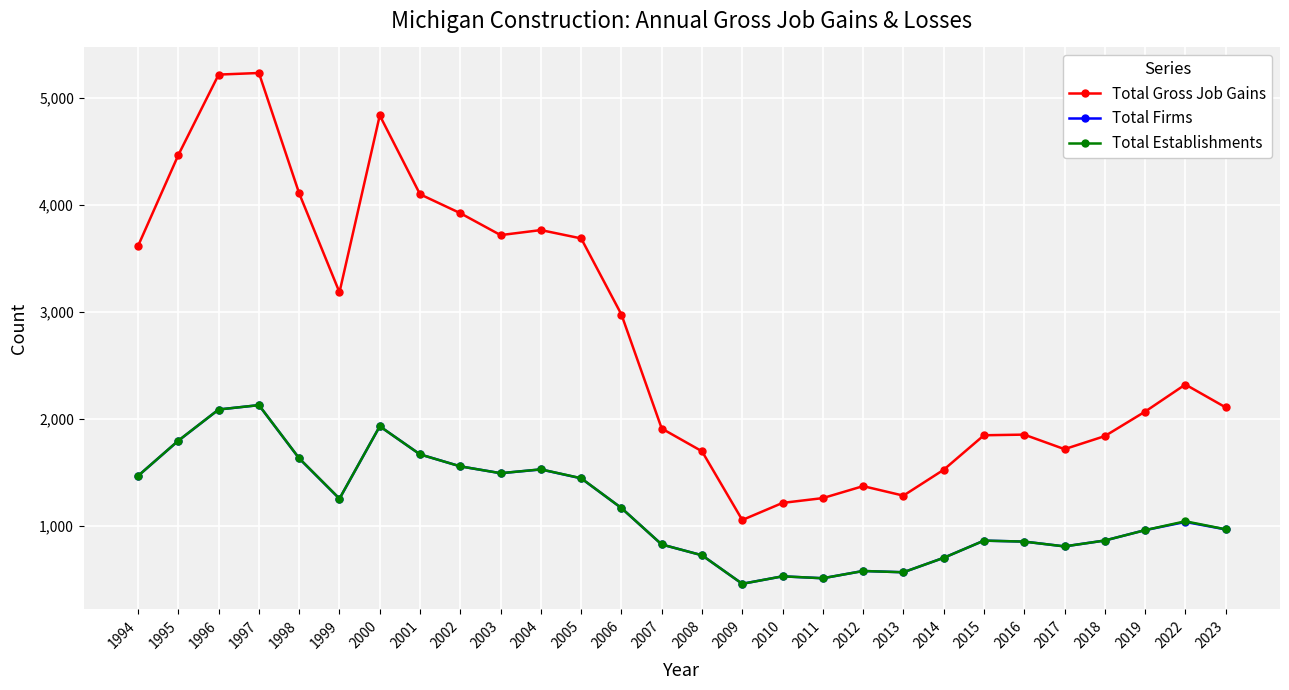

True or false: Total Gross Job Gains has more than 2 interior local peaks.

True